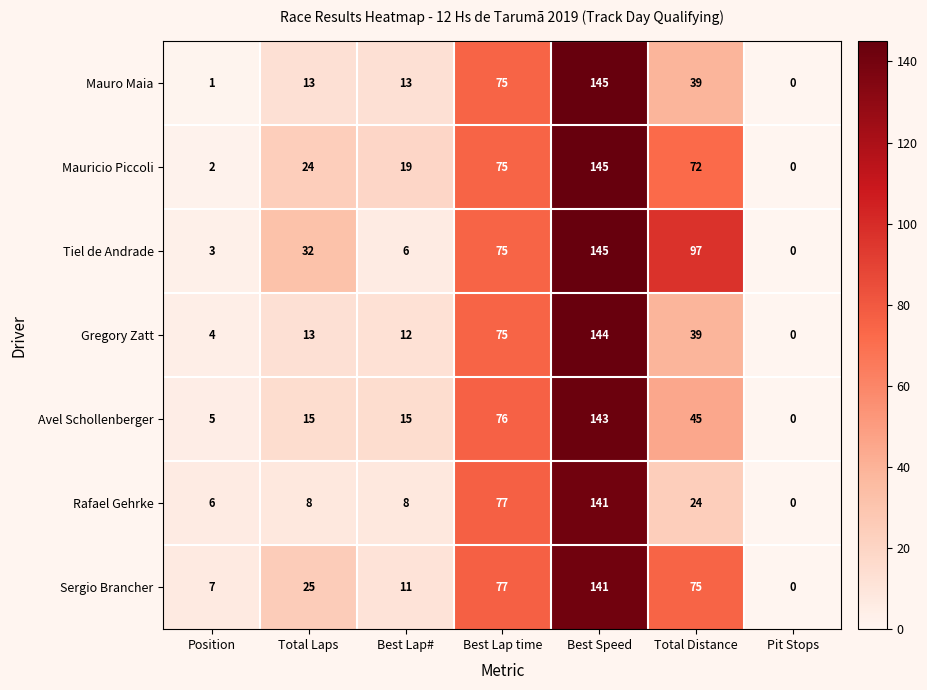

At which category is the sum across all series the highest?

Best Speed